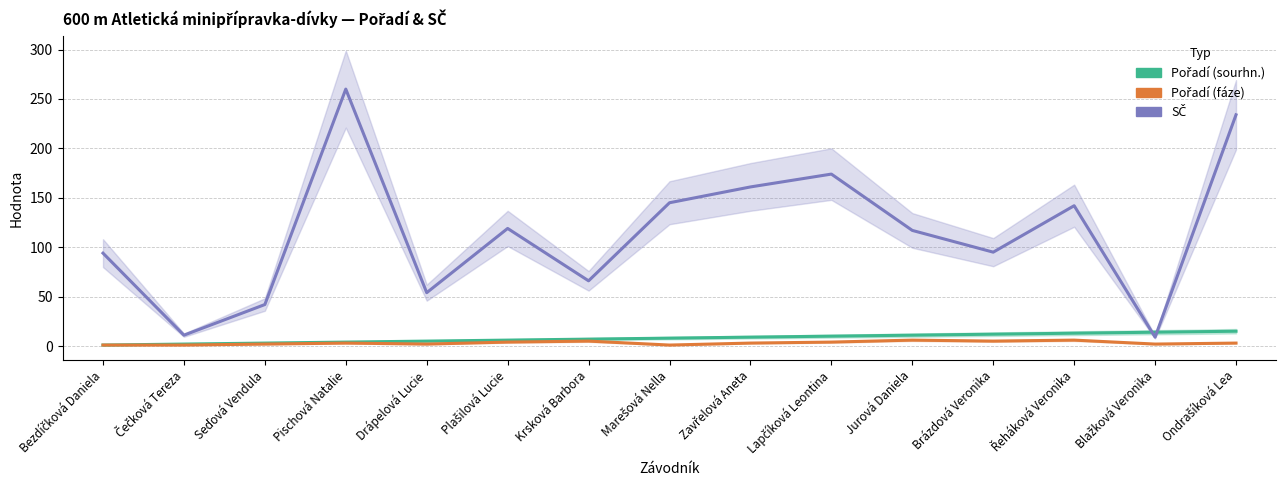

What is the total value across all series at Seďová Vendula?

47